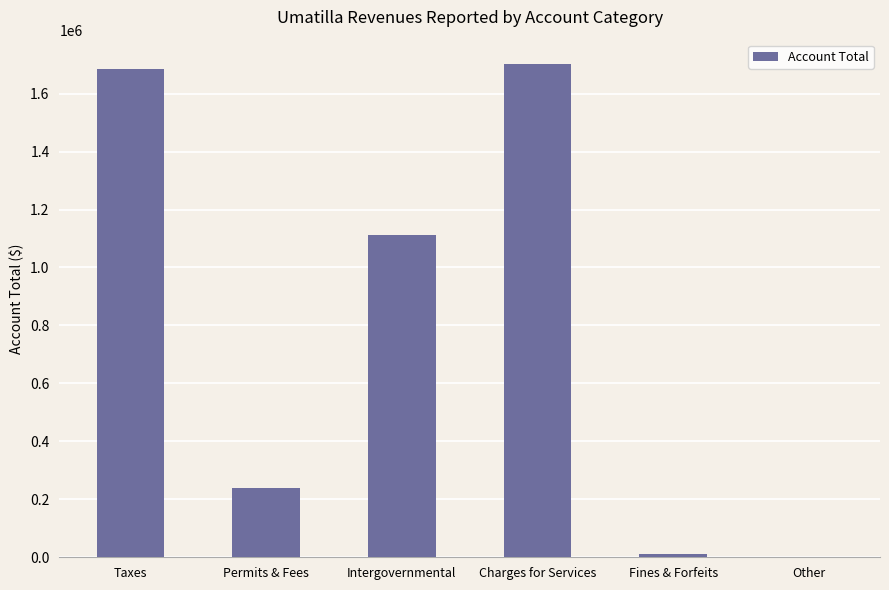

Which has a higher value, Taxes or Permits & Fees?

Taxes